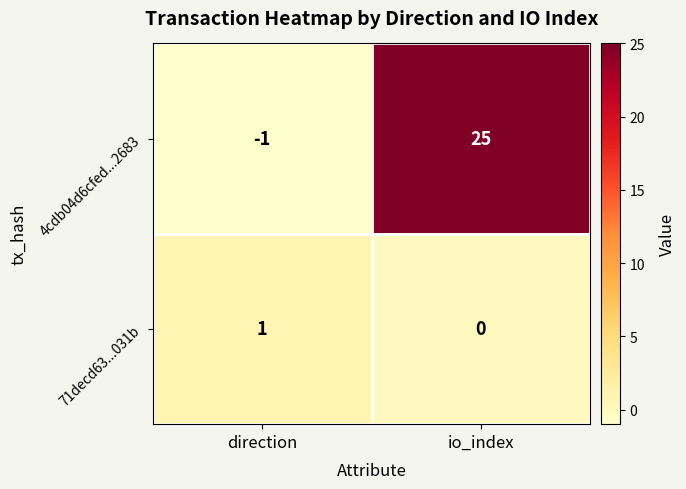

What is the minimum value shown in the chart?

-1